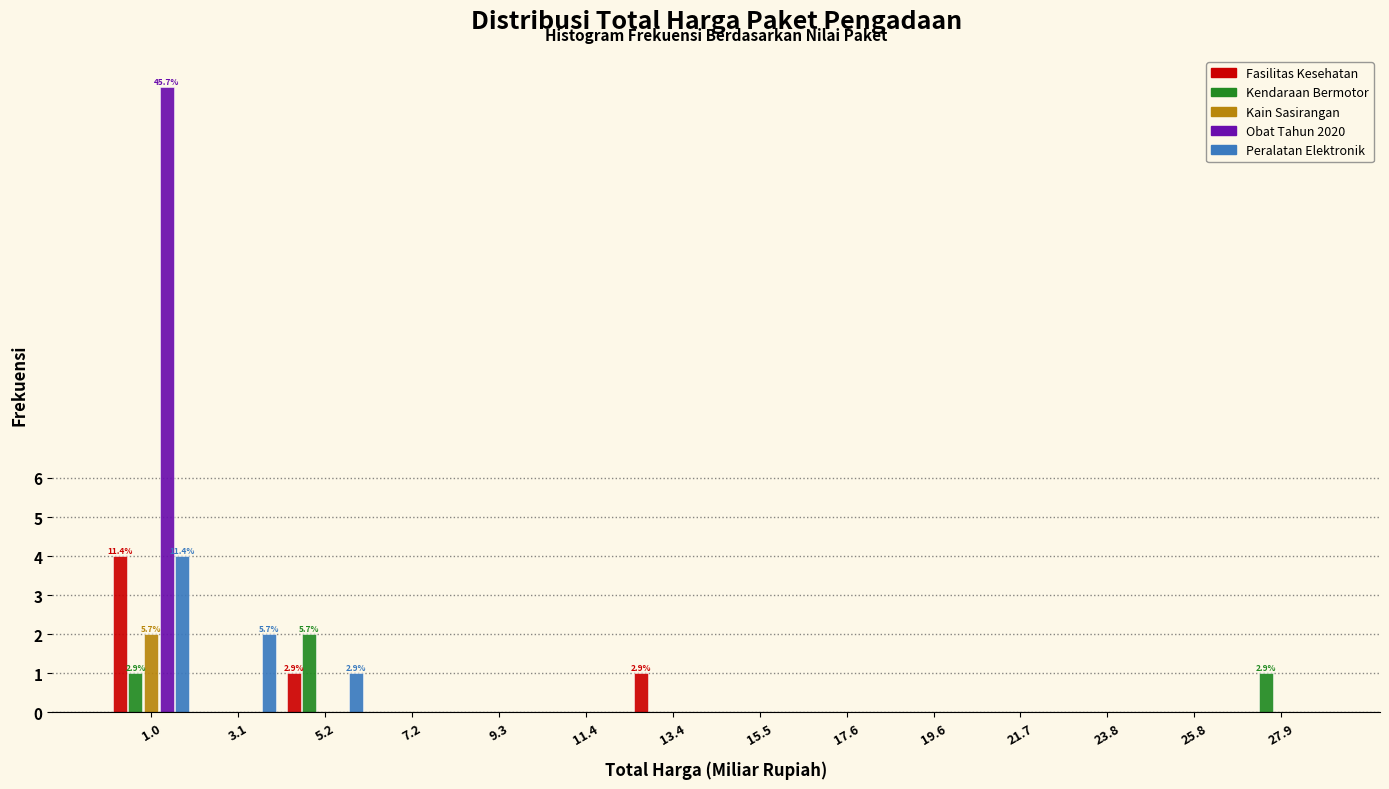

What is the maximum value for Peralatan Elektronik?

4